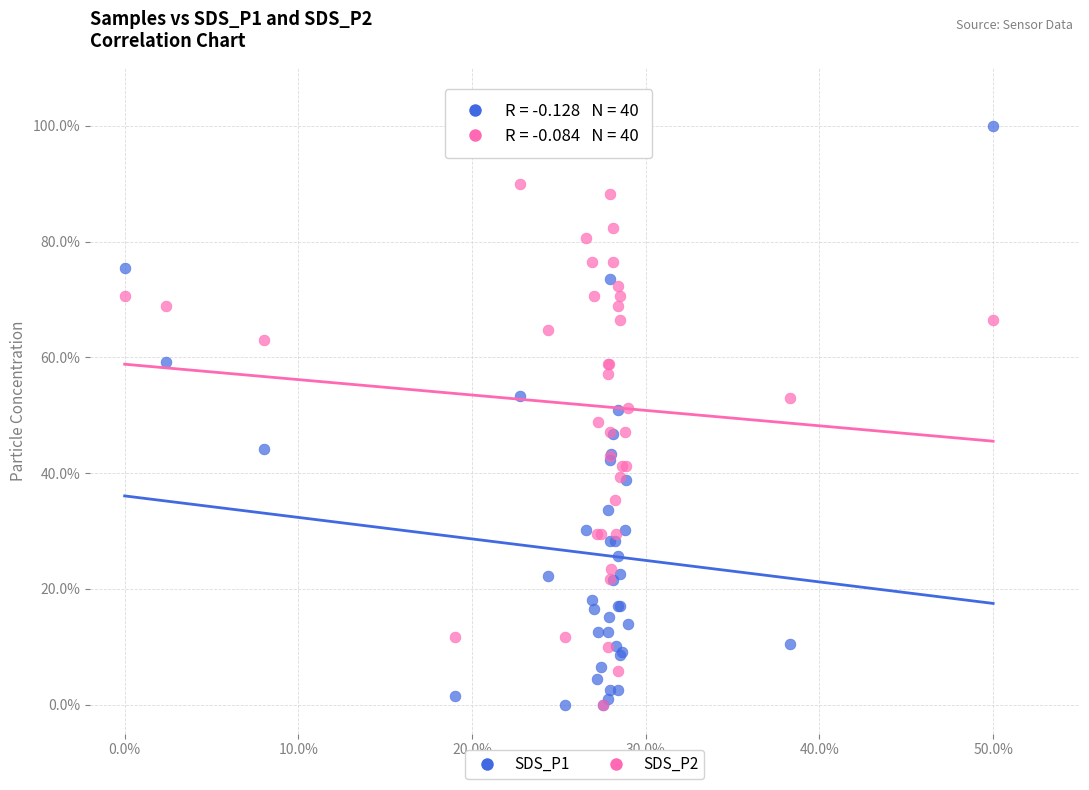

What are all the series names shown in the legend?

SDS_P1, SDS_P2